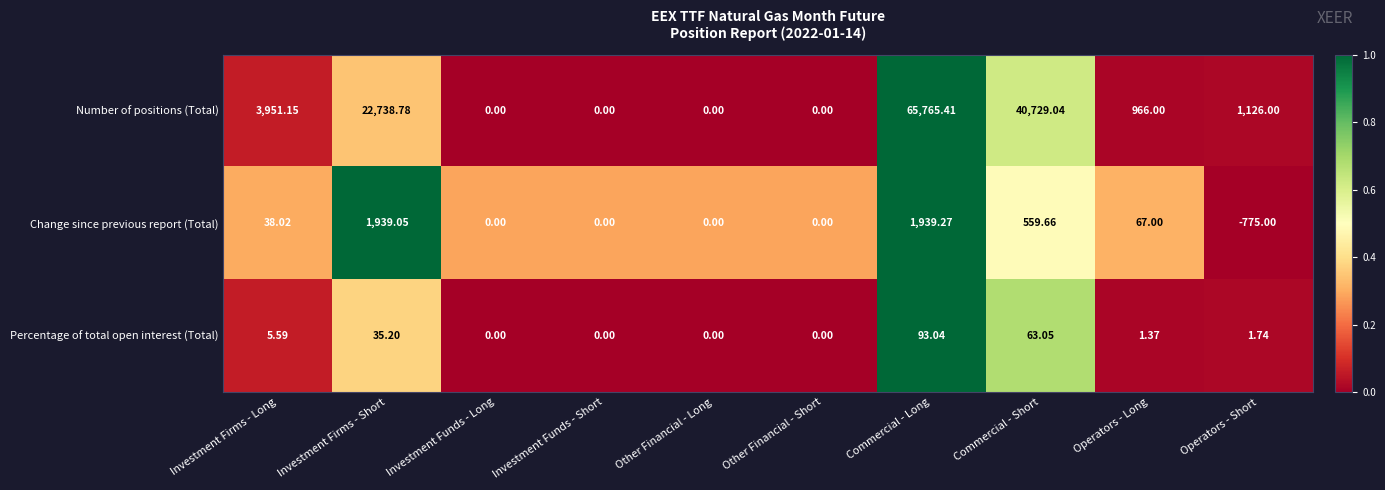

At Operators - Long, list the series in order from largest to smallest.

Number of positions (Total), Change since previous report (Total), Percentage of total open interest (Total)